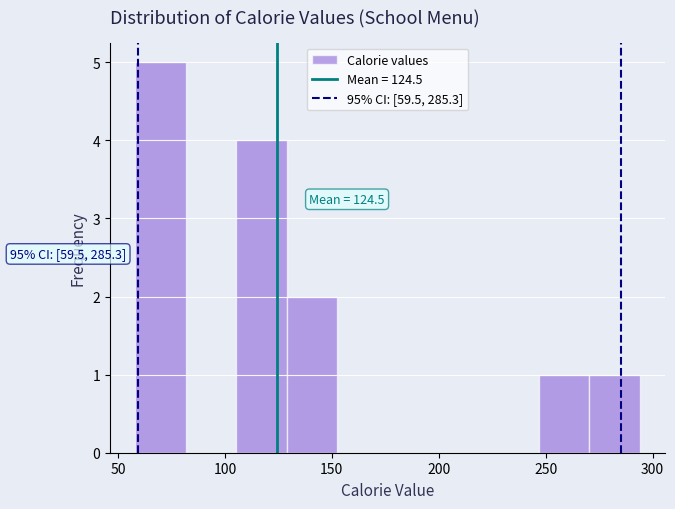

Over which range of the x-axis is the bar tallest?

60 to 80